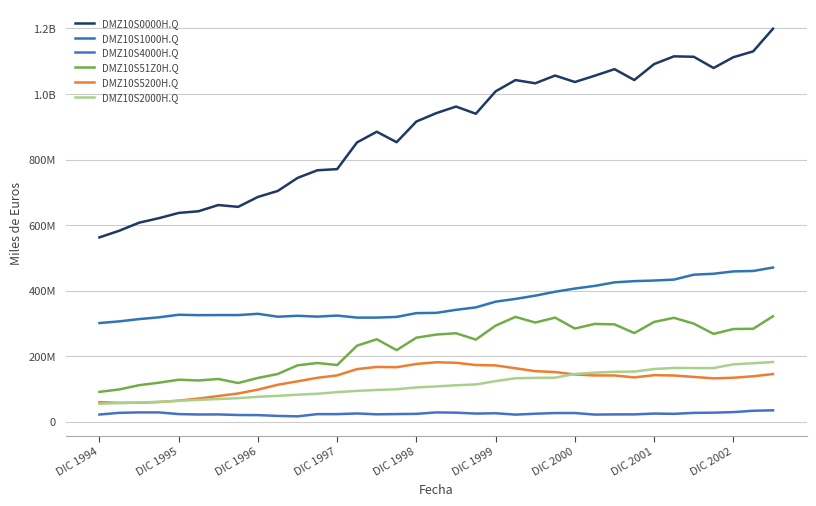

What is the smallest value displayed?

16058687